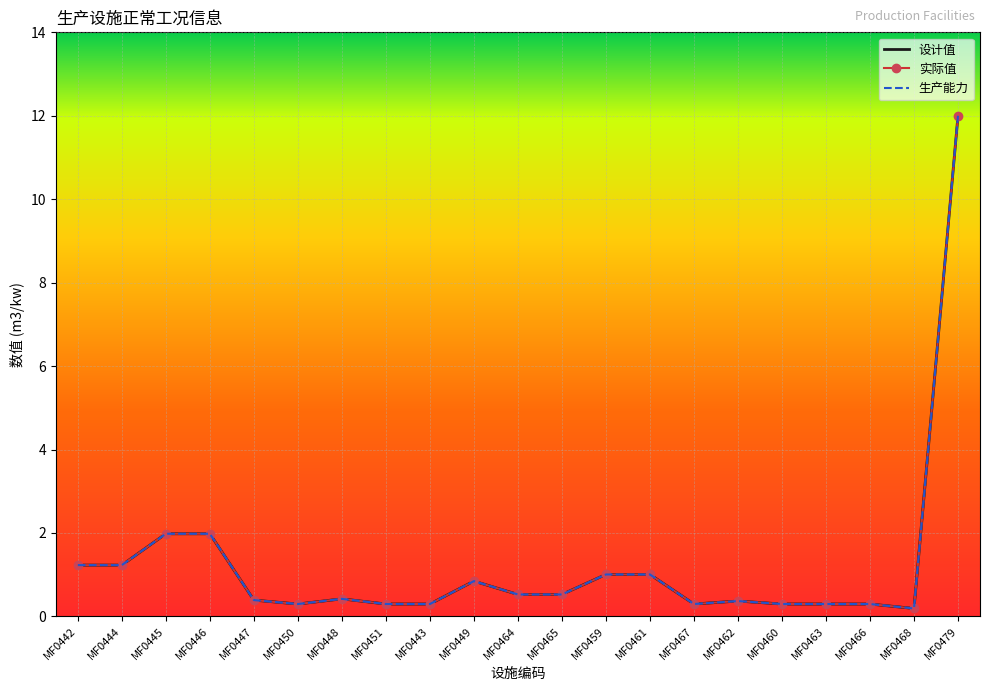

How many interior local valleys does the 生产能力 series have?

3